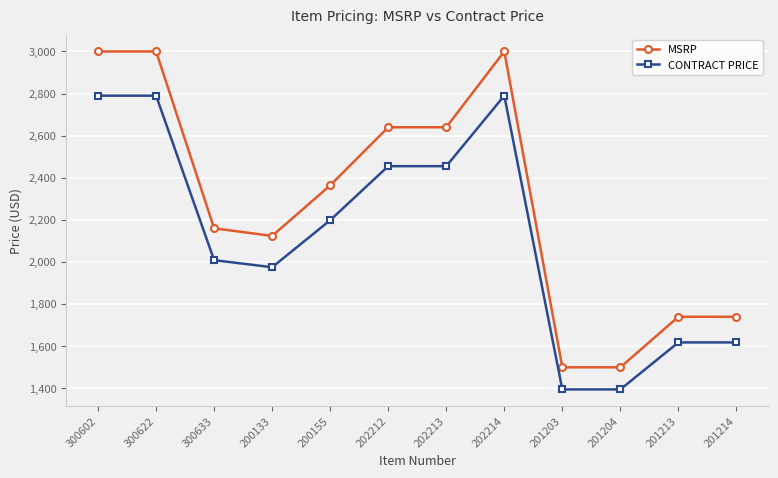

Which series has the largest total across all categories?

MSRP